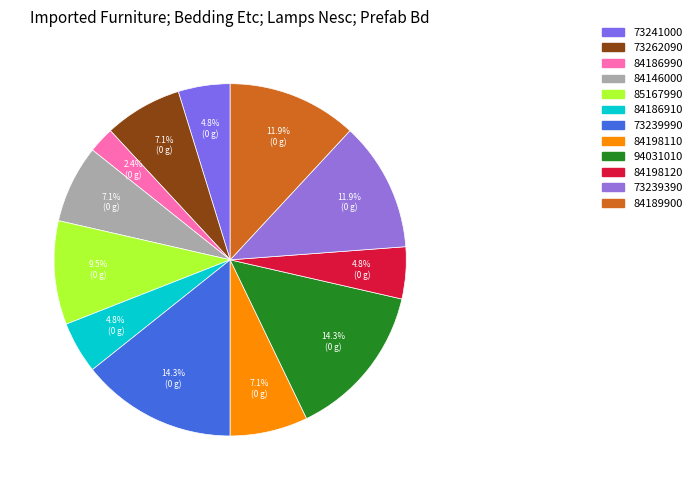

Does any single category account for the majority?

No